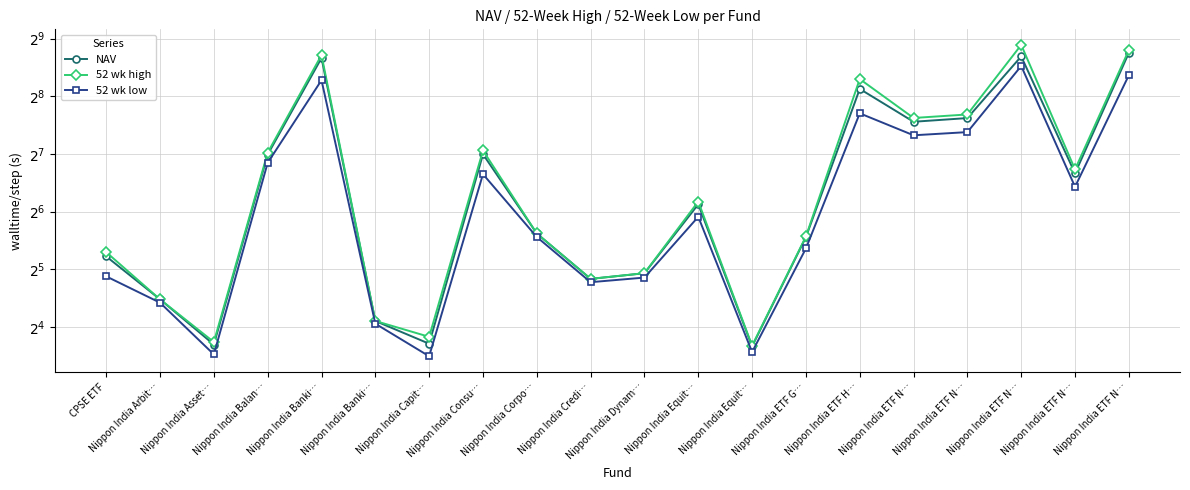

At how many categories does at least one series exceed 139?

6